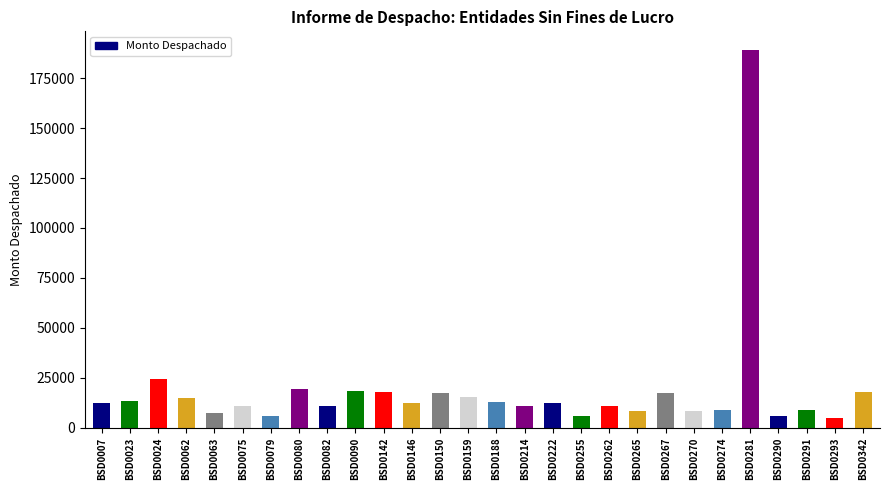

Count the number of data series in this chart.

1